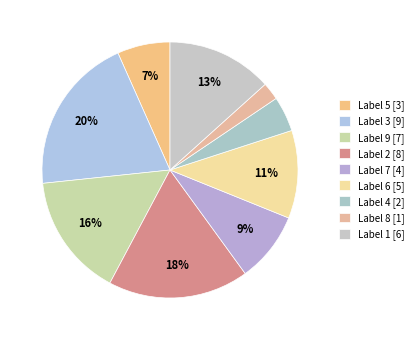

Count the number of slices in the pie.

9